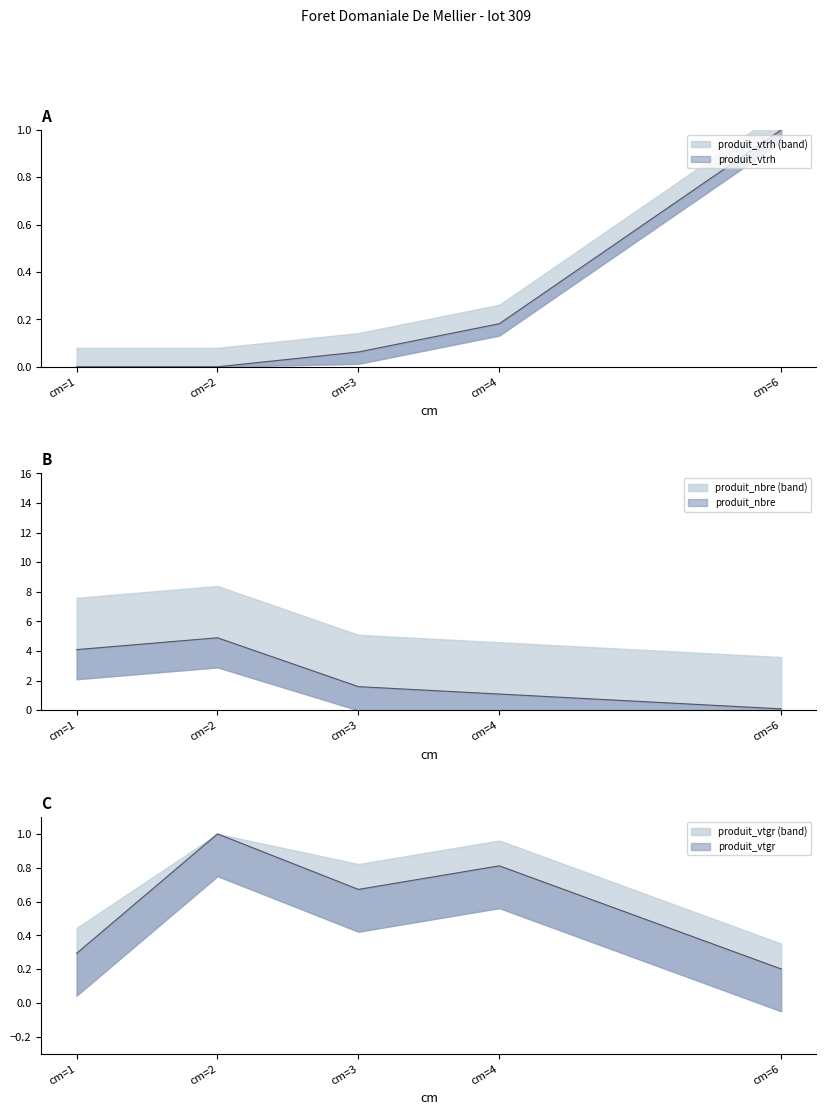

What is the sum of the produit_nbre values at cm=3 and cm=6?

1.7